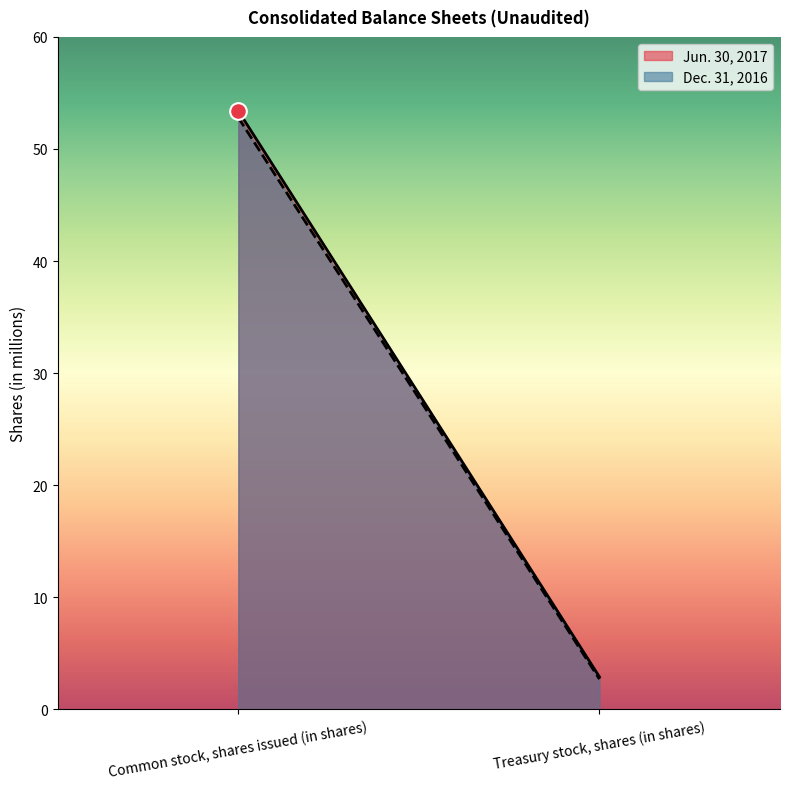

Which series has the largest total across all categories?

Jun. 30, 2017